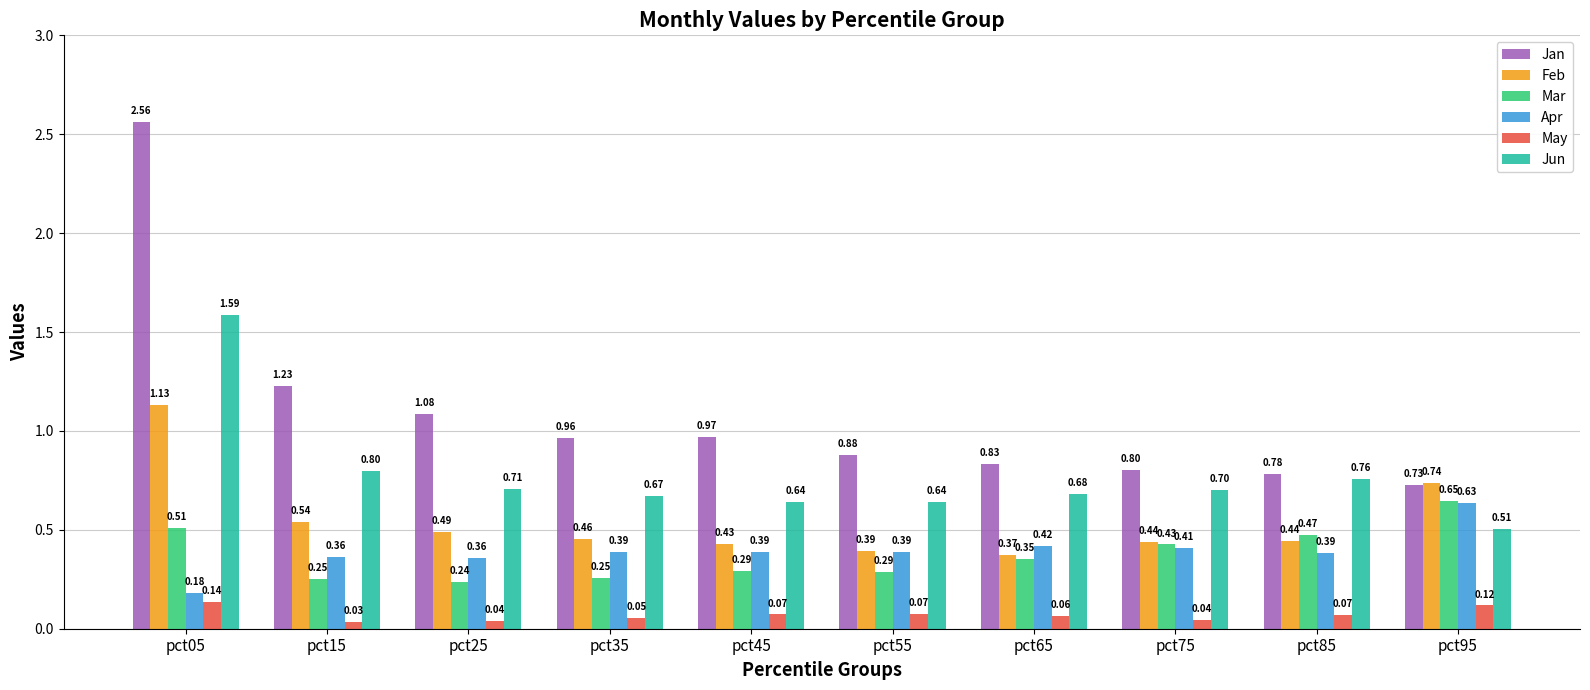

What is the sum of the Feb values at pct45 and pct55?

0.8